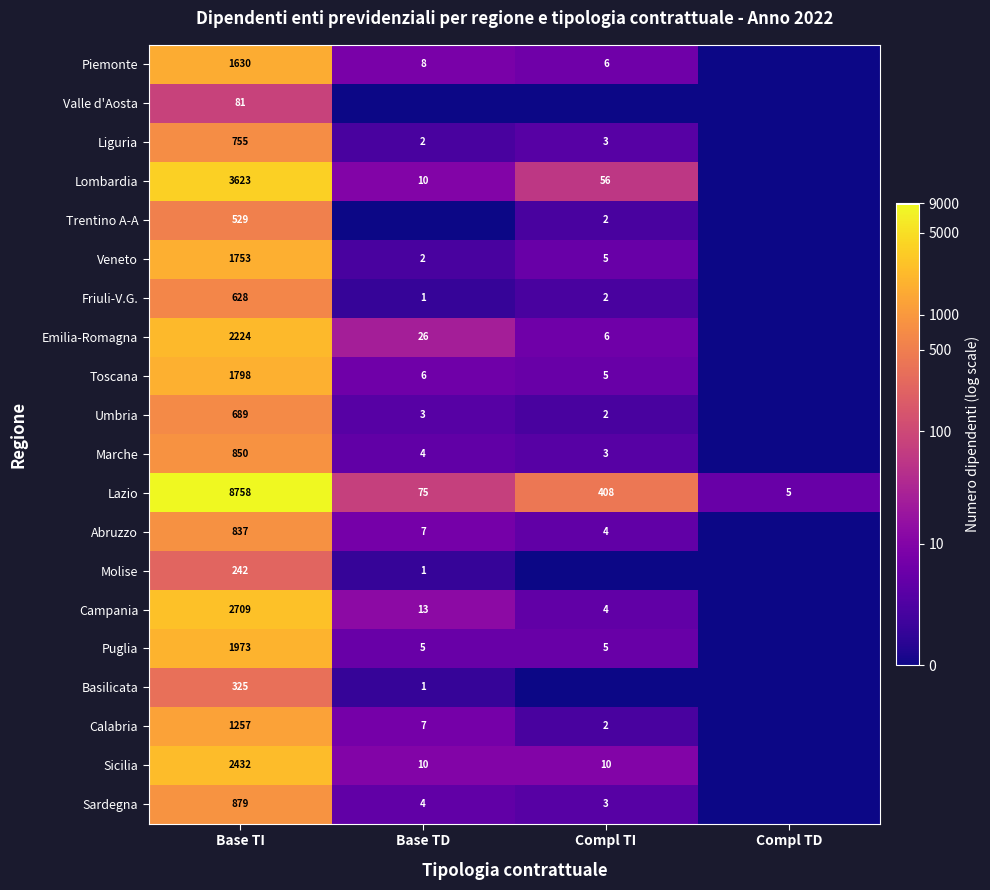

True or false: Lombardia has a value of 18 at Base TD.

False